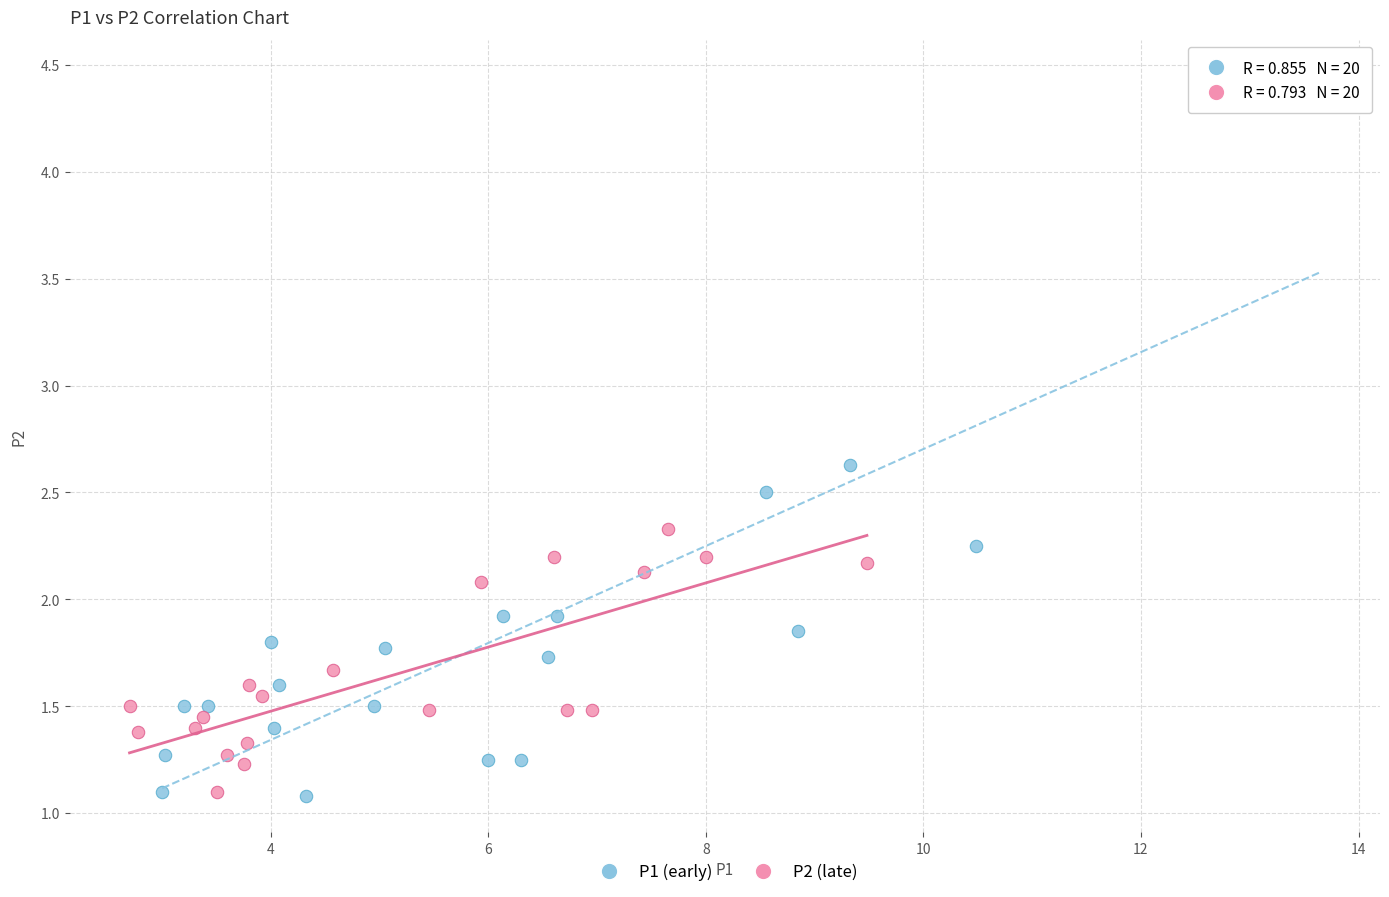

What are all the series names shown in the legend?

P1 (early), P2 (late)